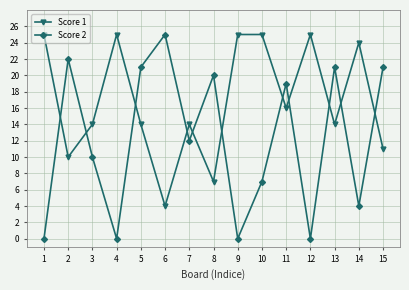

What is the maximum value shown in the chart?

25